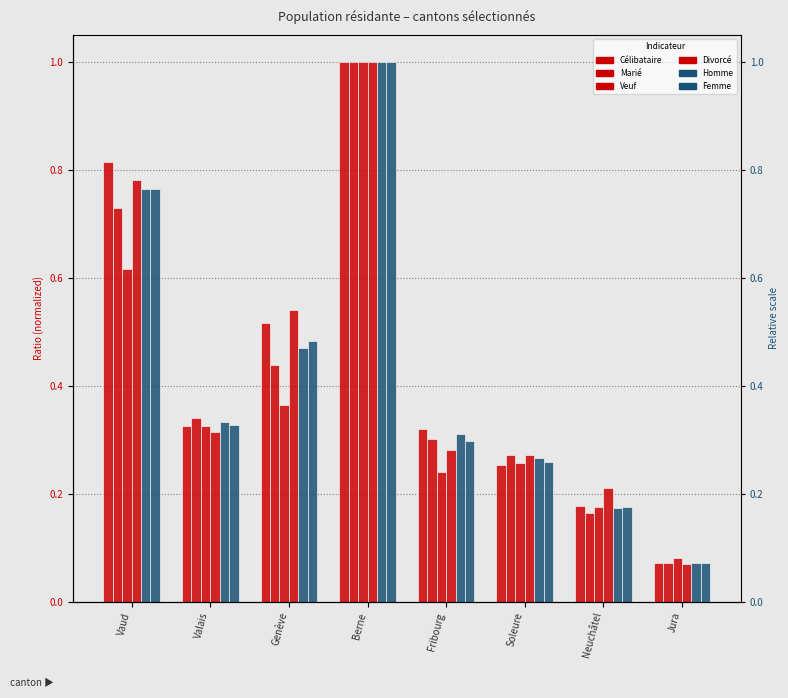

Reading left to right, extract all data points from this chart.

Célibataire: Vaud=0.8	Valais=0.3	Genève=0.5	Berne=1.0	Fribourg=0.3	Soleure=0.3	Neuchâtel=0.2	Jura=0.1
Marié: Vaud=0.7	Valais=0.3	Genève=0.4	Berne=1.0	Fribourg=0.3	Soleure=0.3	Neuchâtel=0.2	Jura=0.1
Veuf: Vaud=0.6	Valais=0.3	Genève=0.4	Berne=1.0	Fribourg=0.2	Soleure=0.3	Neuchâtel=0.2	Jura=0.1
Divorcé: Vaud=0.8	Valais=0.3	Genève=0.5	Berne=1.0	Fribourg=0.3	Soleure=0.3	Neuchâtel=0.2	Jura=0.1
Homme: Vaud=0.8	Valais=0.3	Genève=0.5	Berne=1.0	Fribourg=0.3	Soleure=0.3	Neuchâtel=0.2	Jura=0.1
Femme: Vaud=0.8	Valais=0.3	Genève=0.5	Berne=1.0	Fribourg=0.3	Soleure=0.3	Neuchâtel=0.2	Jura=0.1